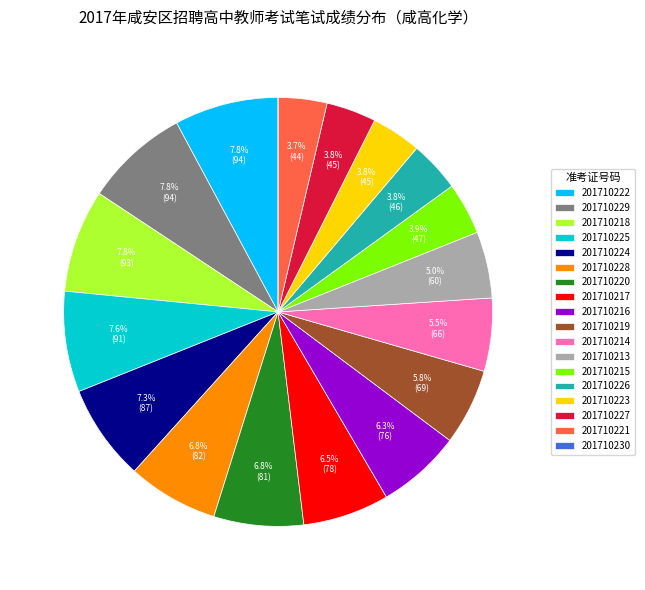

Approximately how many times larger is the value at 201710213 compared to 201710216?

0.8